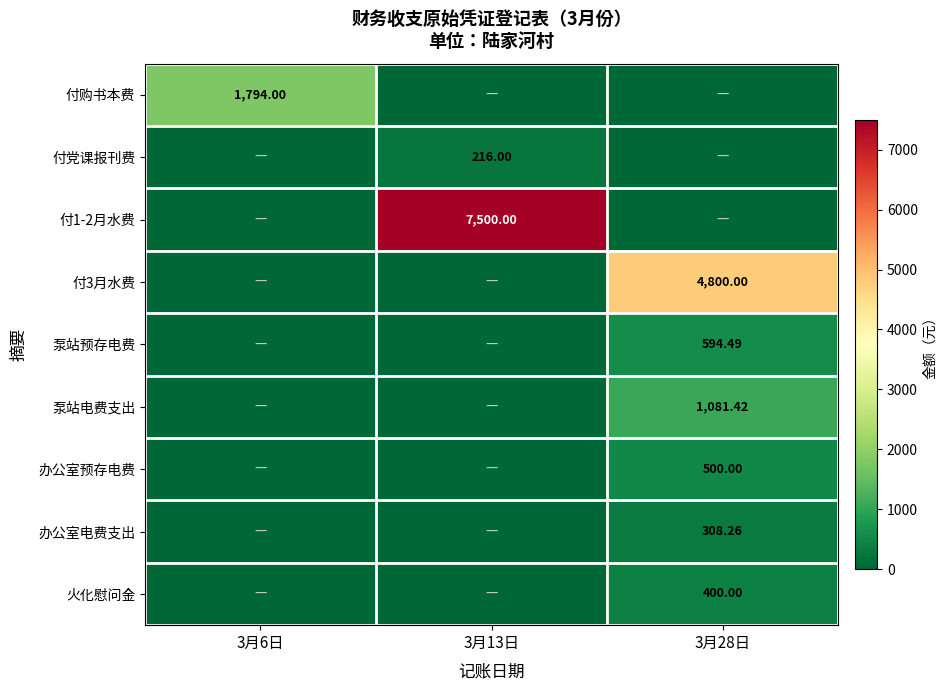

At which category is the sum across all series the highest?

3月13日